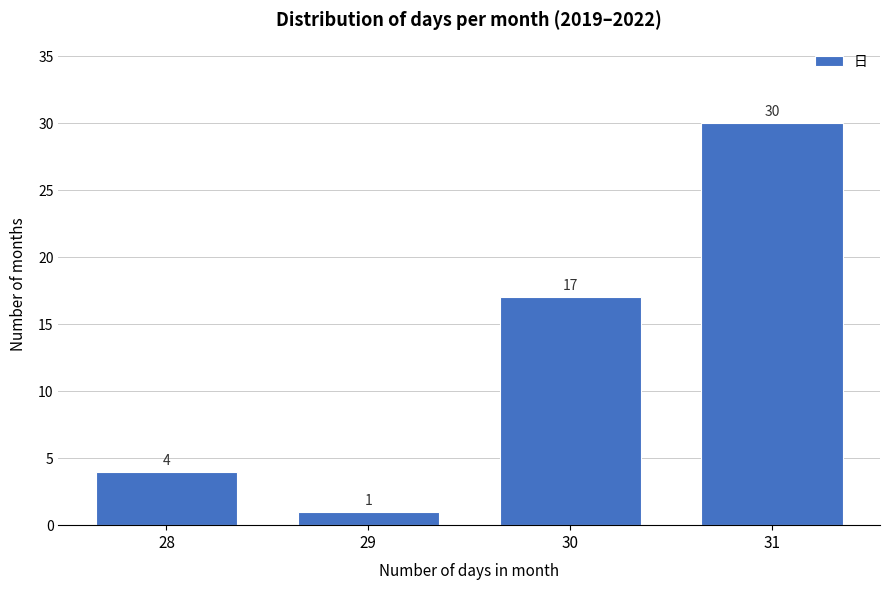

Reading left to right, what are all the values shown in this chart?

28=4	29=1	30=17	31=30